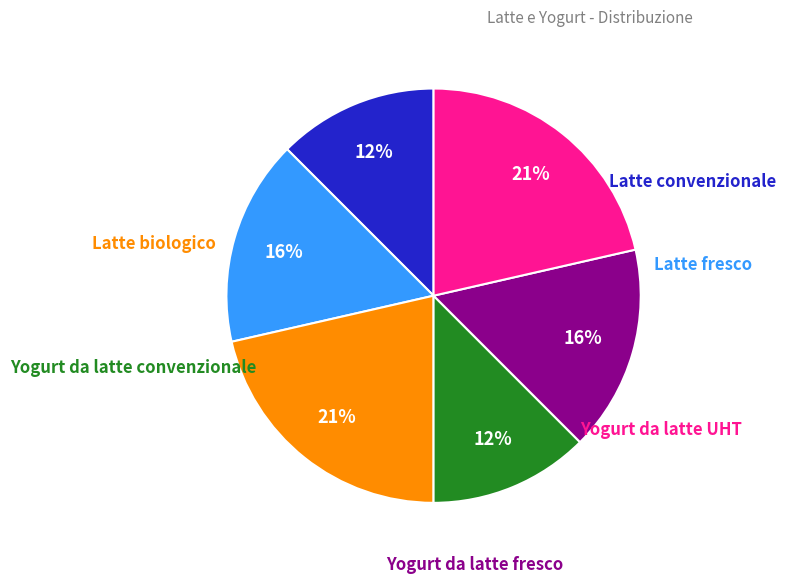

Count the number of slices in the pie.

6